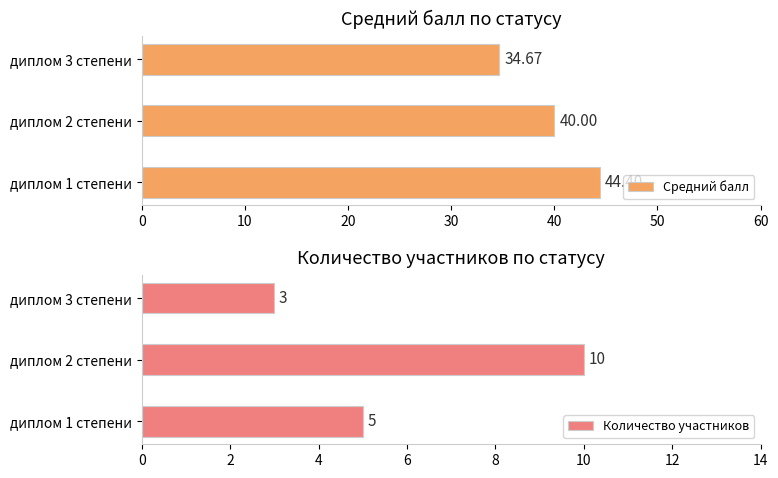

What is the difference between the maximum and minimum values in the Средний балл series?

9.7